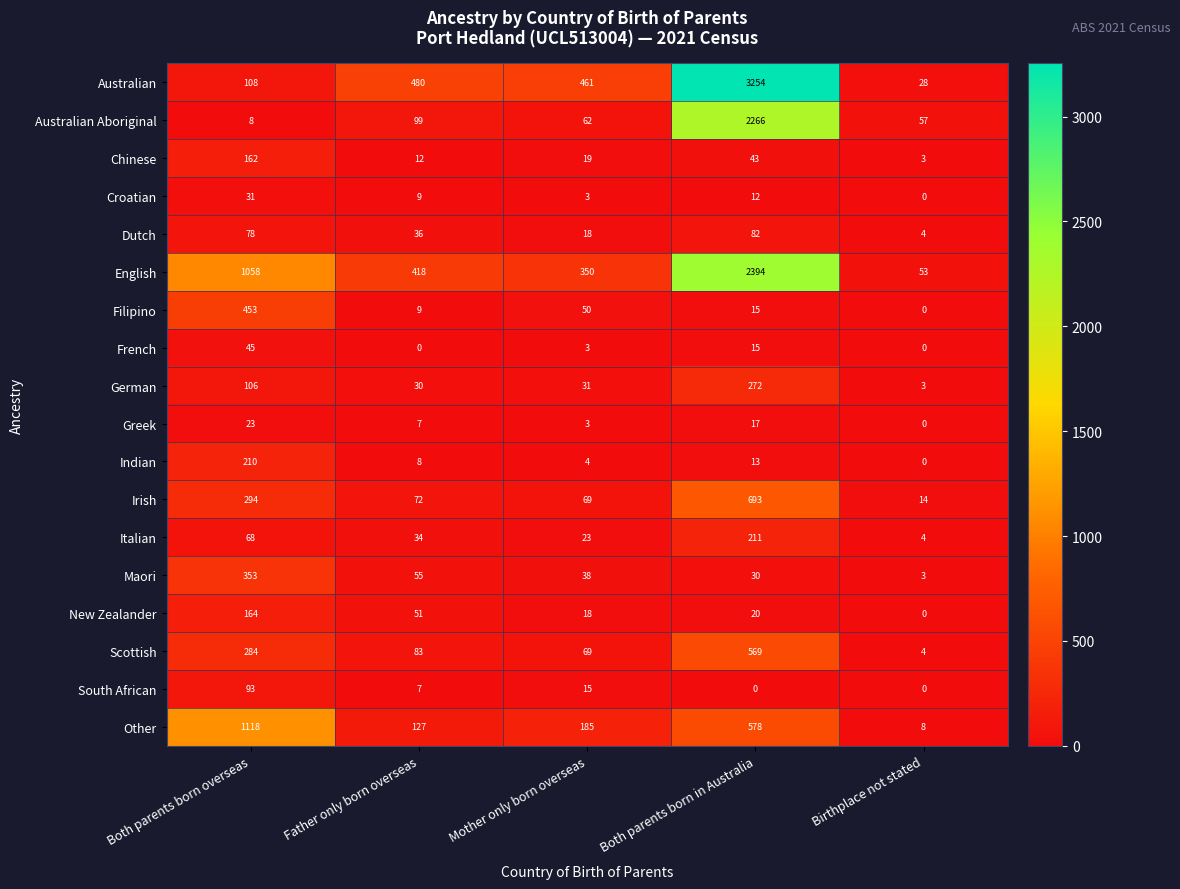

Rank the series by their maximum value, from highest to lowest.

Australian, English, Australian Aboriginal, Other, Irish, Scottish, Filipino, Maori, German, Italian, Indian, New Zealander, Chinese, South African, Dutch, French, Croatian, Greek